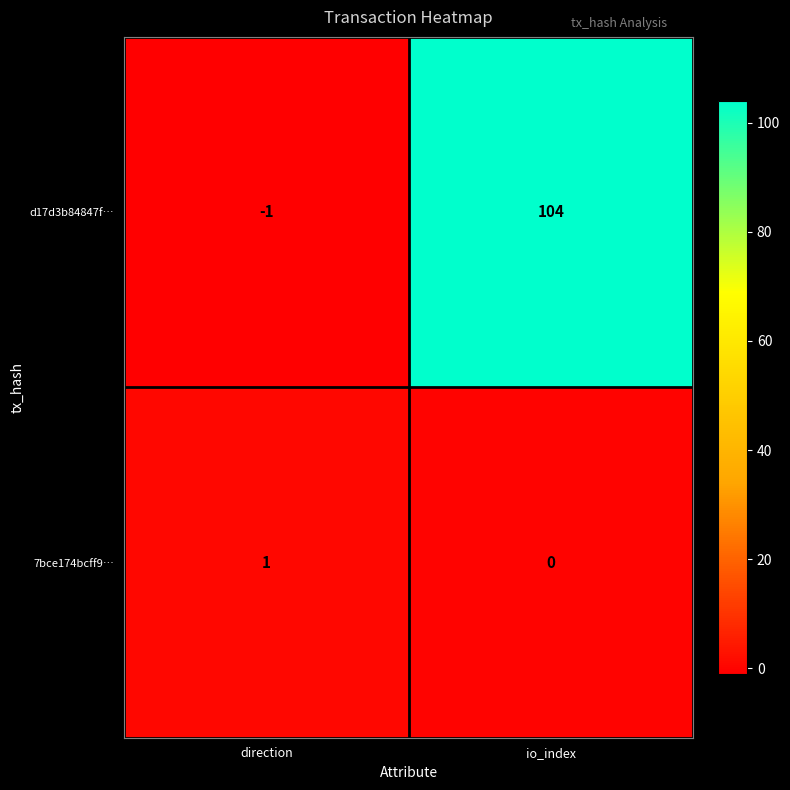

At which category does the chart reach its peak across all series?

io_index